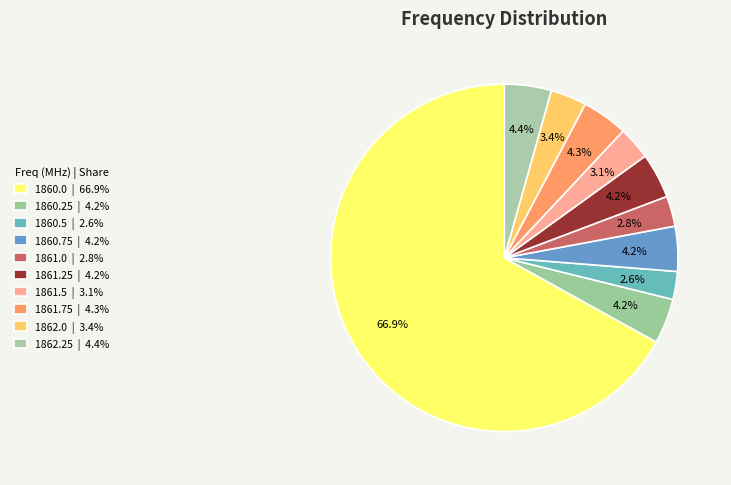

How many segments does this pie chart have?

10